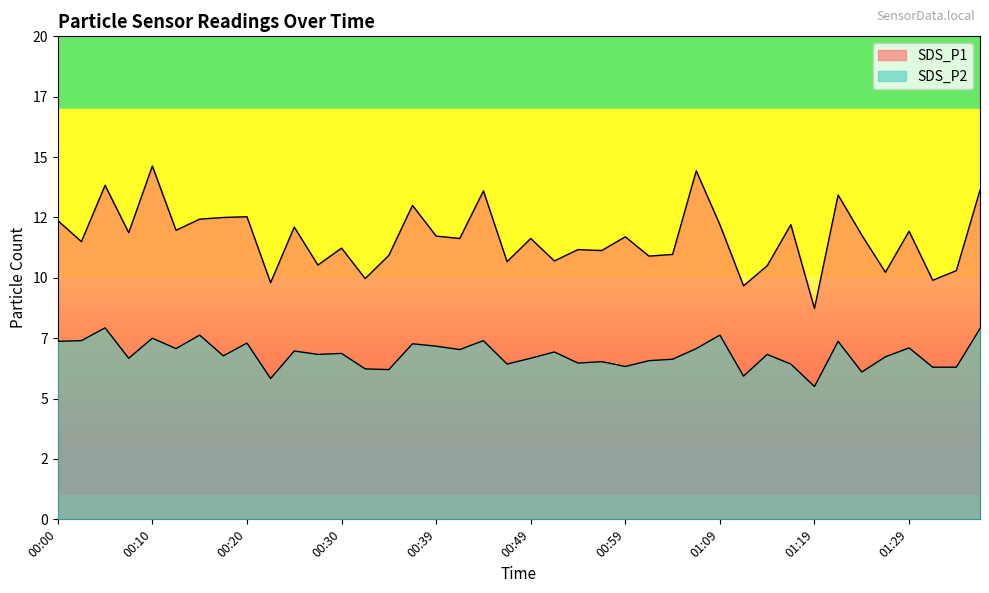

Which series has the largest range (max minus min)?

SDS_P1